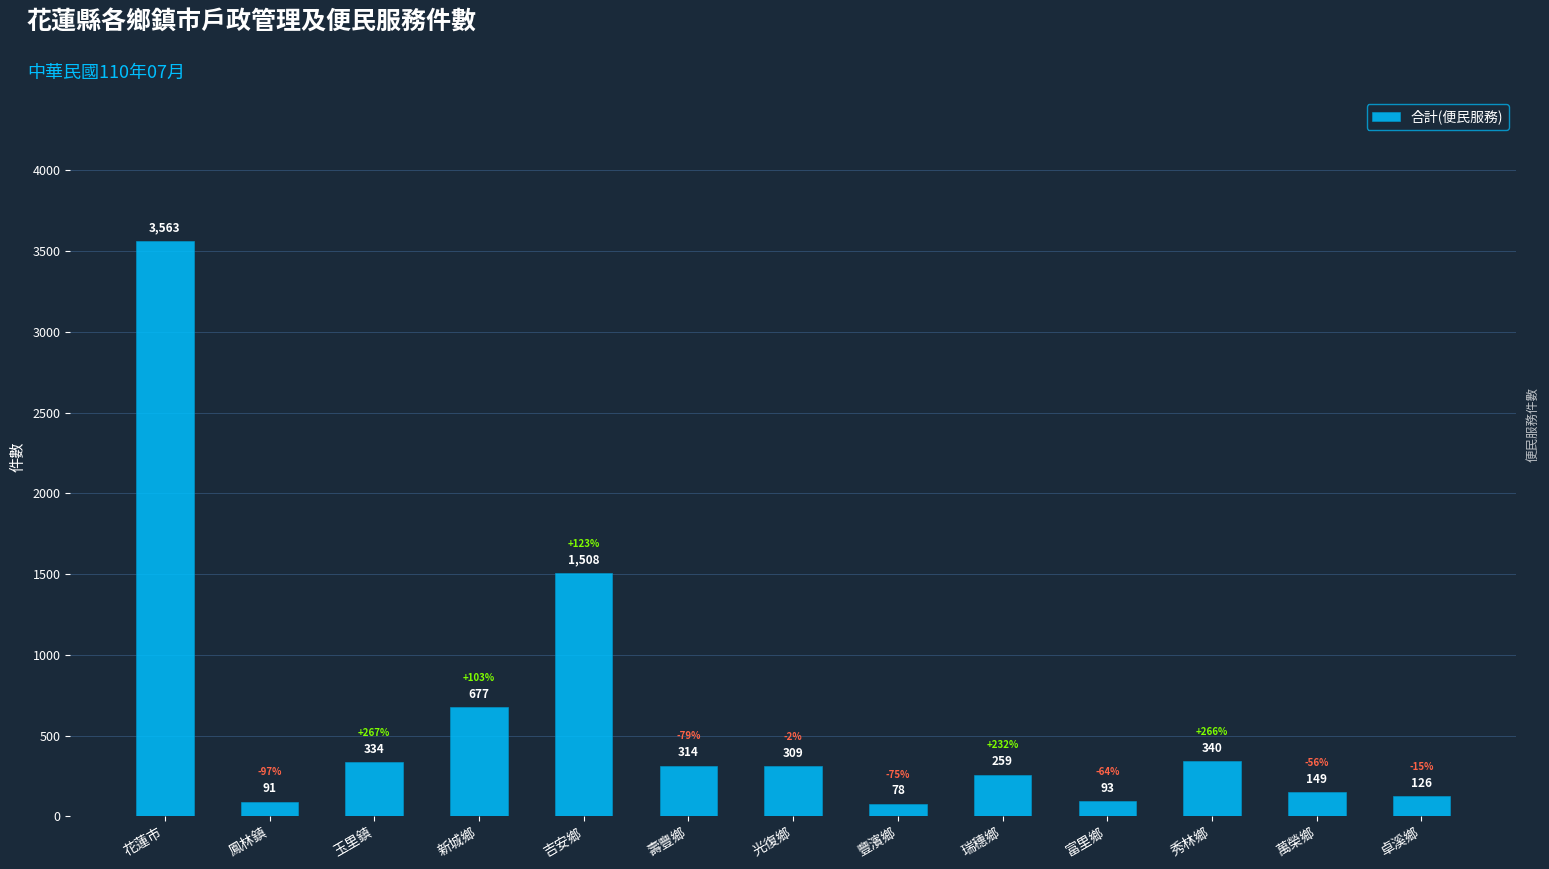

Which has a higher value, 新城鄉 or 卓溪鄉?

新城鄉